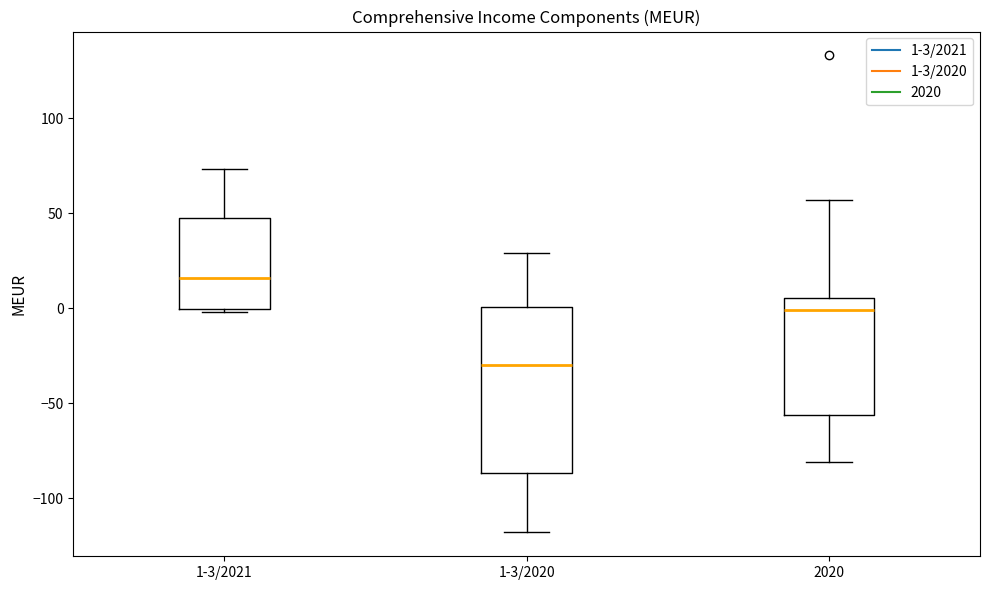

Reading left to right, read every box against the y-axis: the position of its median line, the range the box covers, and the ends of its whiskers. The values are not printed on the chart, so give them approximately, as read against the axis.

1-3/2021: median 15, box 0 to 50, whiskers 0 to 75
1-3/2020: median -30, box -85 to 0, whiskers -120 to 30
2020: median 0, box -55 to 5, whiskers -80 to 55